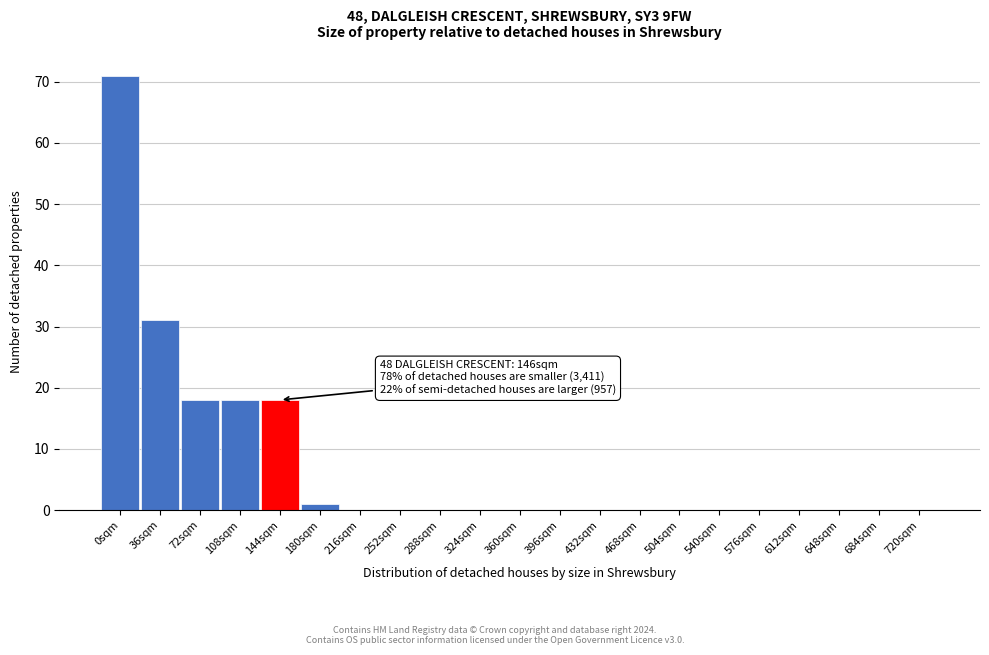

Reading right to left, extract all data points from this chart.

720sqm=0	684sqm=0	648sqm=0	612sqm=0	576sqm=0	540sqm=0	504sqm=0	468sqm=0	432sqm=0	396sqm=0	360sqm=0	324sqm=0	288sqm=0	252sqm=0	216sqm=0	180sqm=1	144sqm=18	108sqm=18	72sqm=18	36sqm=31	0sqm=71